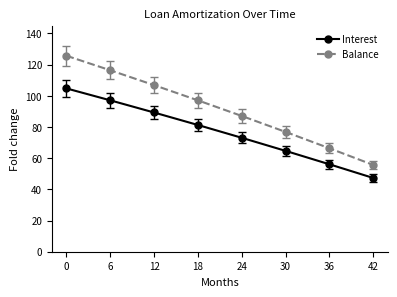

The value of Balance at 6 is 116.3. True or false?

True